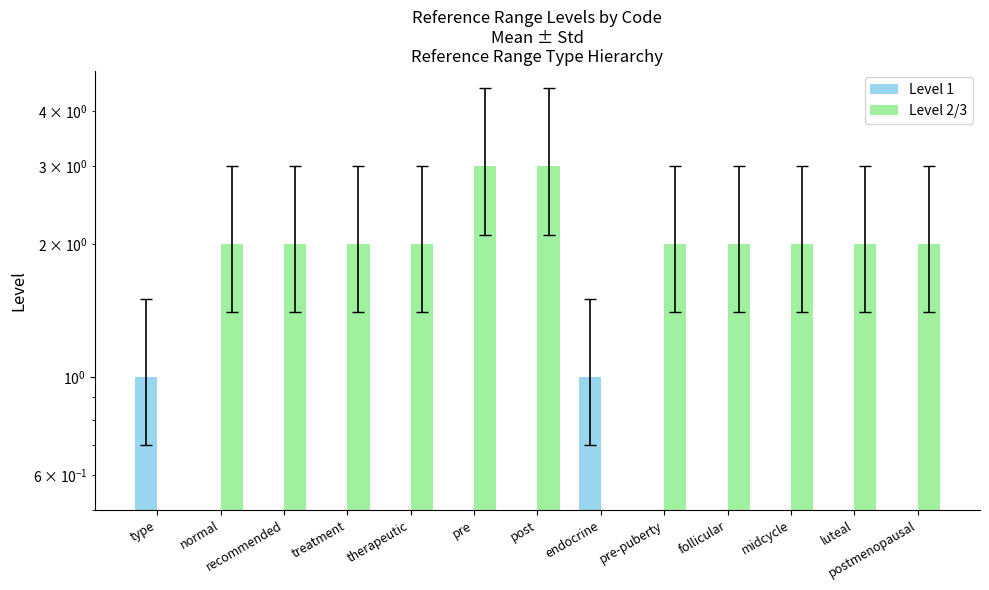

How many bars are there in each group?

2